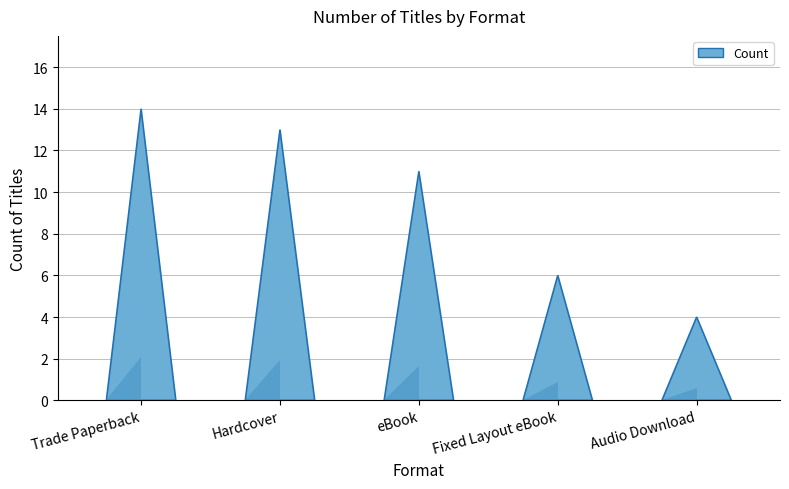

What is the average value?

10